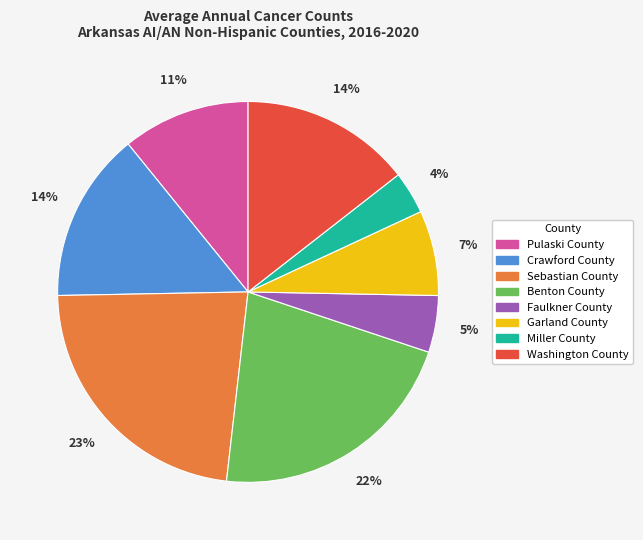

To the nearest percent, what is the difference between the Garland County and Crawford County slice percentages?

7%